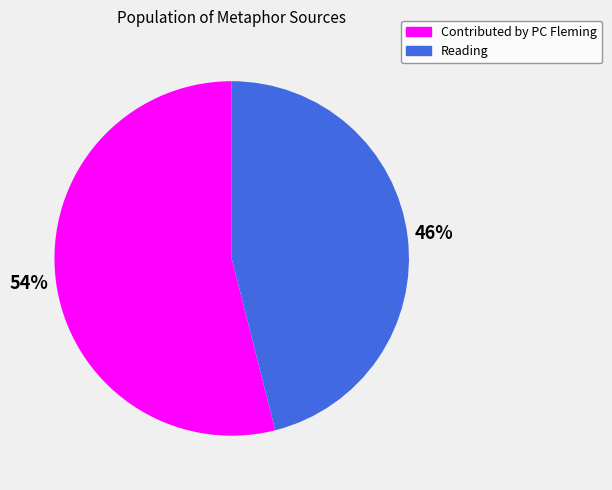

Rank the categories by value from lowest to highest.

Reading, Contributed by PC Fleming